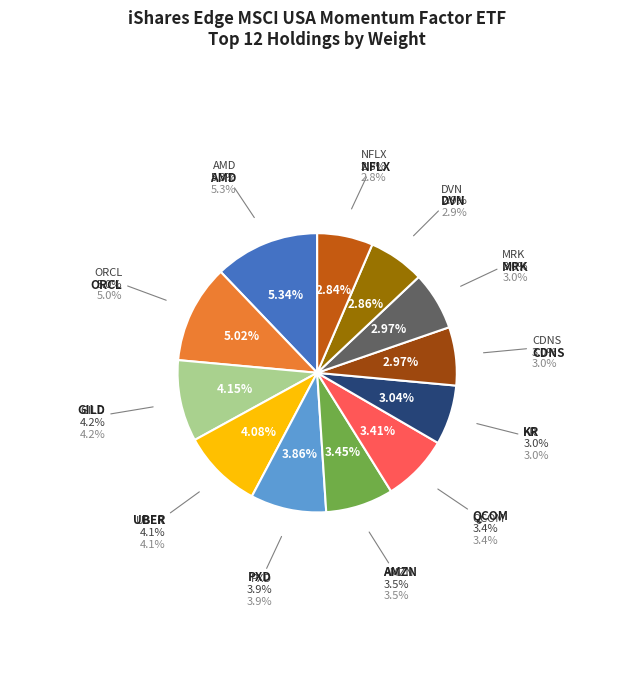

Which category has the smallest portion of the pie?

NFLX